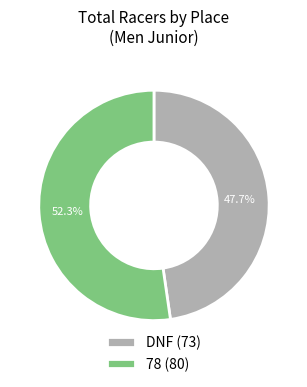

To the nearest percent, what is the difference between the largest and smallest slice percentages?

5%